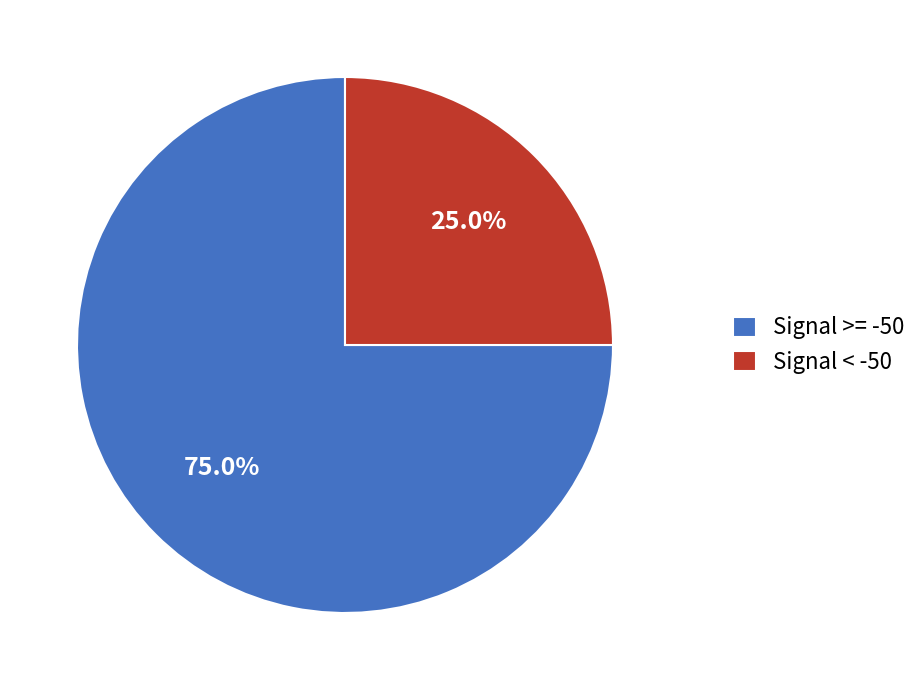

Rank the categories by value from highest to lowest.

Signal >= -50, Signal < -50